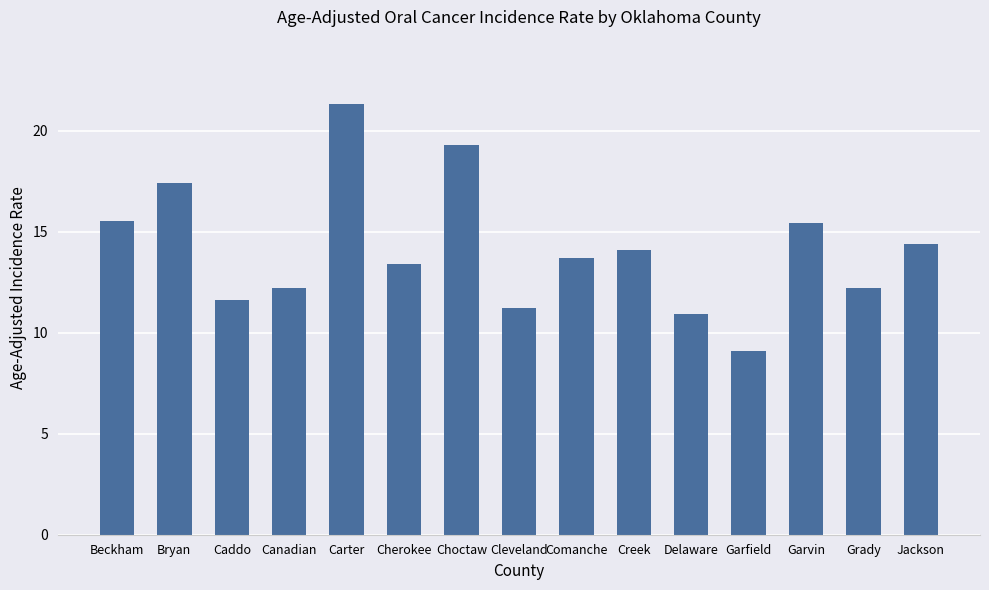

Reading left to right, what are all the values shown in this chart?

Beckham=15.5	Bryan=17.4	Caddo=11.6	Canadian=12.2	Carter=21.3	Cherokee=13.4	Choctaw=19.3	Cleveland=11.2	Comanche=13.7	Creek=14.1	Delaware=10.9	Garfield=9.1	Garvin=15.4	Grady=12.2	Jackson=14.4